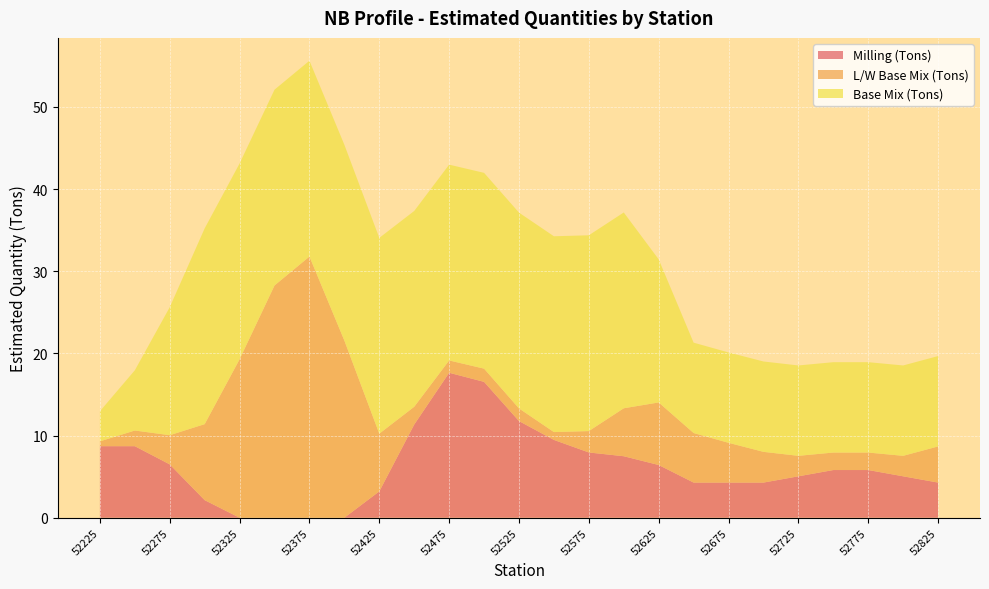

Reading left to right, transcribe all the data shown in this chart.

Milling (Tons): 8.7	8.7	6.5	2.1	0.0	0.0	0.0	0.0	3.2	11.3	17.6	16.5	11.8	9.5	7.9	7.5	6.4	4.3	4.3	4.3	5.0	5.8	5.8	5.0	4.3
L/W Base Mix (Tons): 0.6	1.9	3.6	9.3	19.3	28.3	31.8	21.6	7.0	2.2	1.5	1.6	1.5	1.0	2.6	5.8	7.6	6.0	4.8	3.7	2.5	2.1	2.1	2.5	4.4
Base Mix (Tons): 3.7	7.3	15.6	23.8	23.8	23.8	23.8	23.8	23.8	23.8	23.8	23.8	23.8	23.8	23.8	23.8	17.4	11.0	11.0	11.0	11.0	11.0	11.0	11.0	11.0